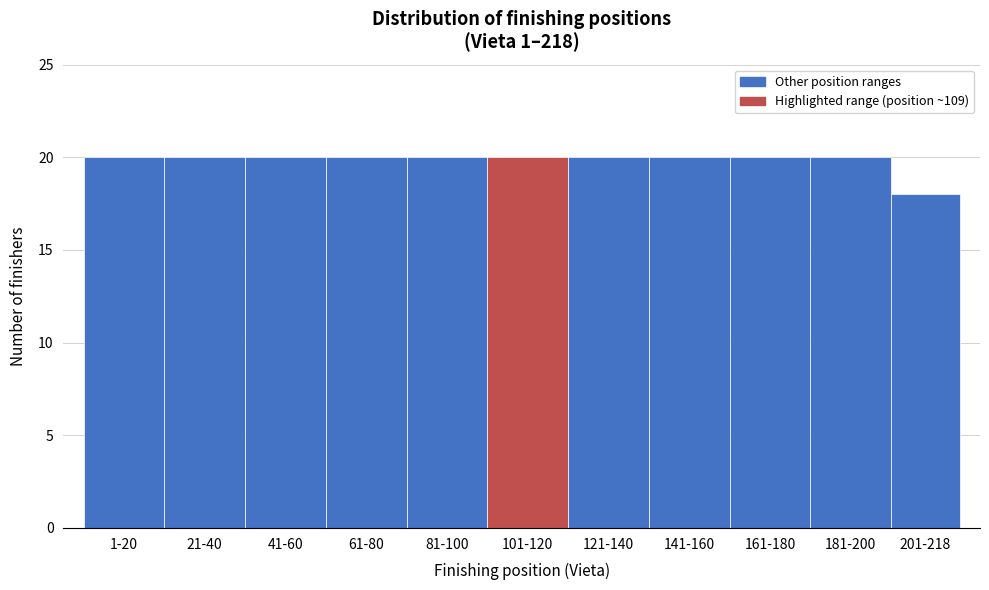

Reading left to right, transcribe all the data shown in this chart.

20	20	20	20	20	20	20	20	20	20	18